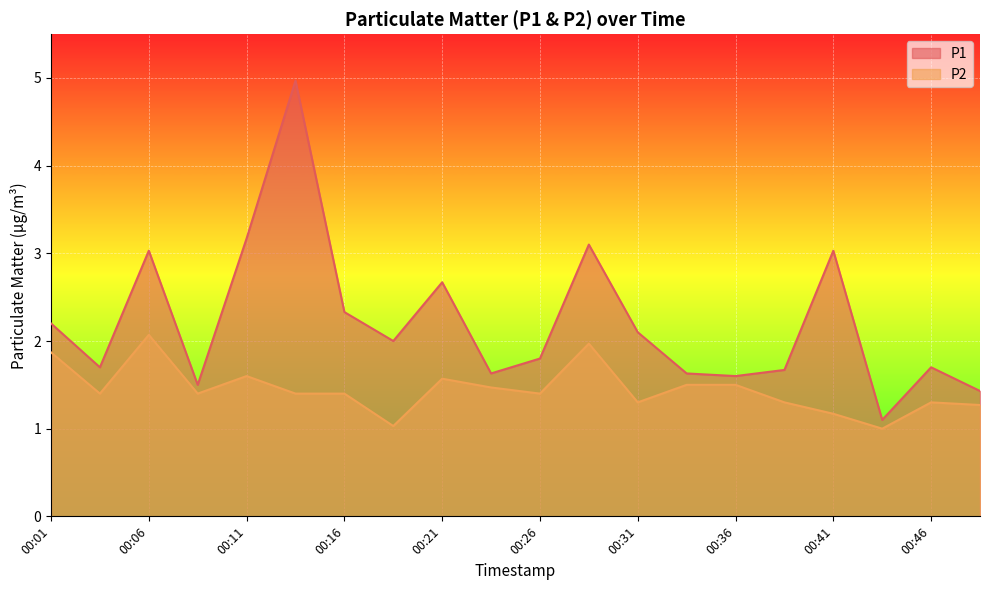

What is the average value of the P2 series?

1.4